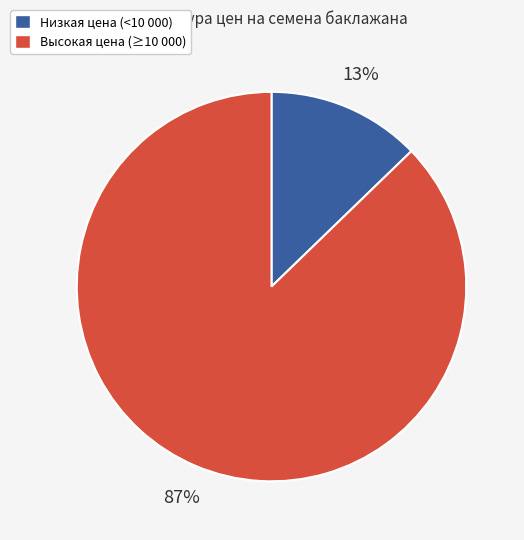

To the nearest percent, what is the difference between the largest and smallest slice percentages?

74%